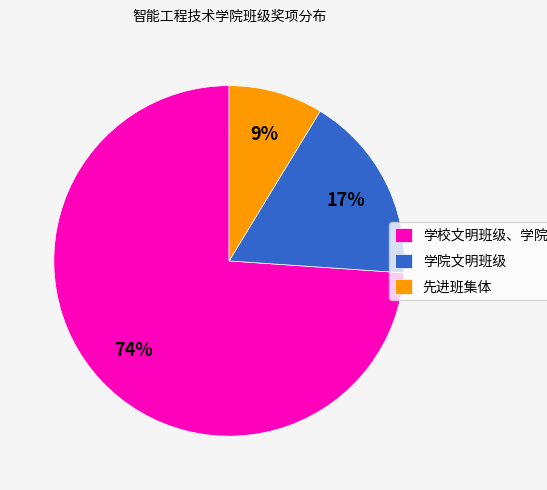

How many segments does this pie chart have?

3